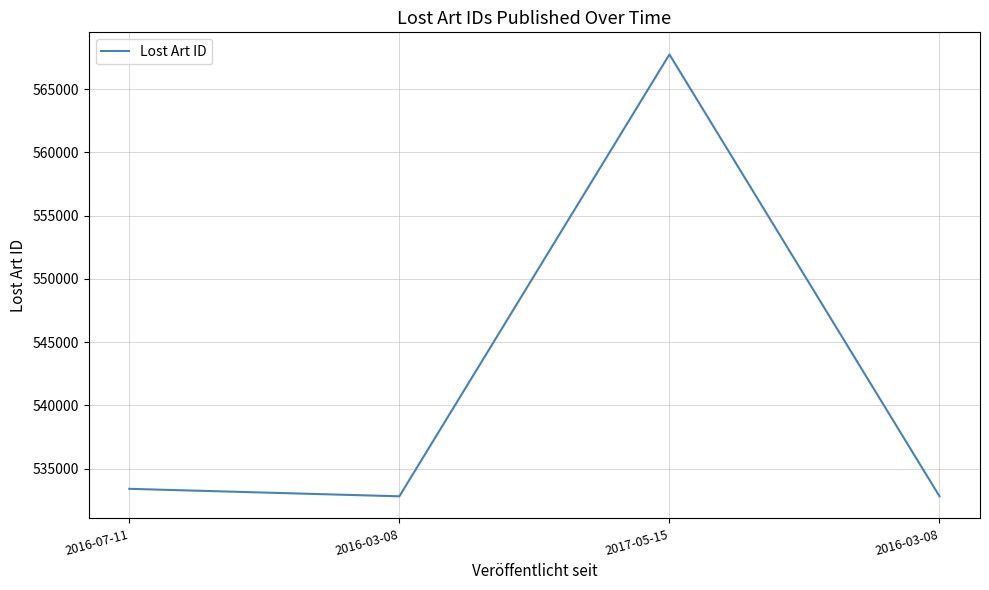

How many distinct data groups are displayed?

1